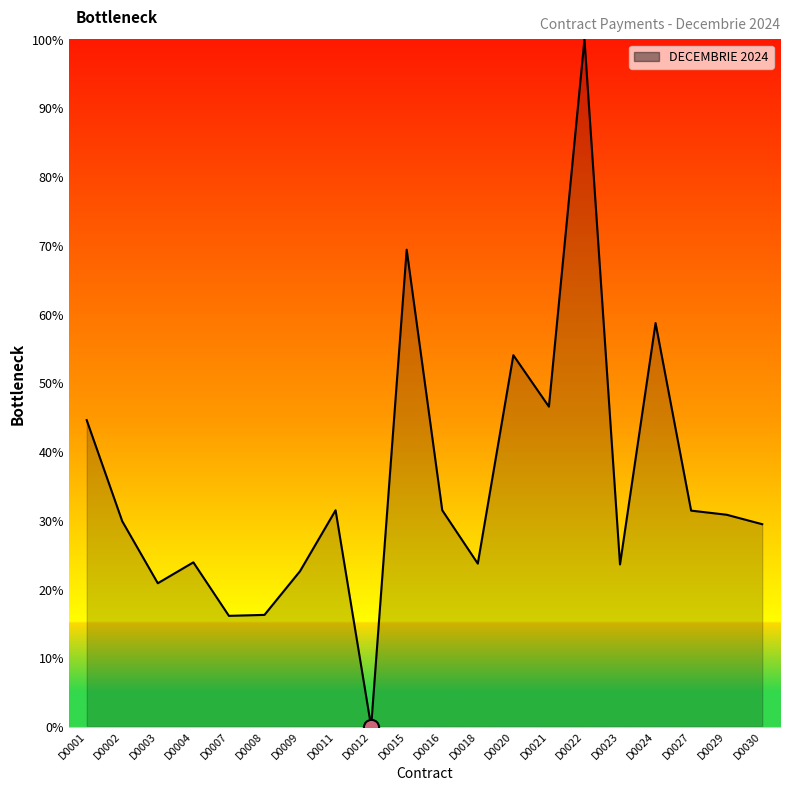

What is the ratio of the value at D0015 to the value at D0021?

1.5